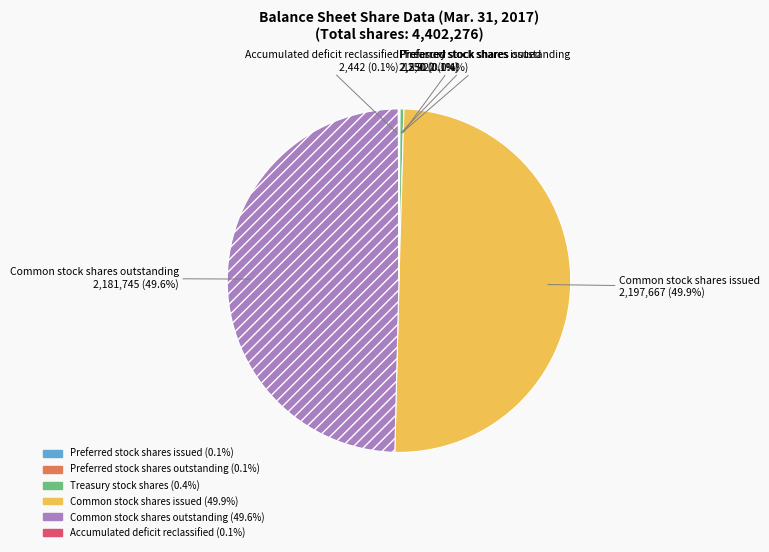

The Treasury stock shares slice represents 14% of the pie. True or false?

False